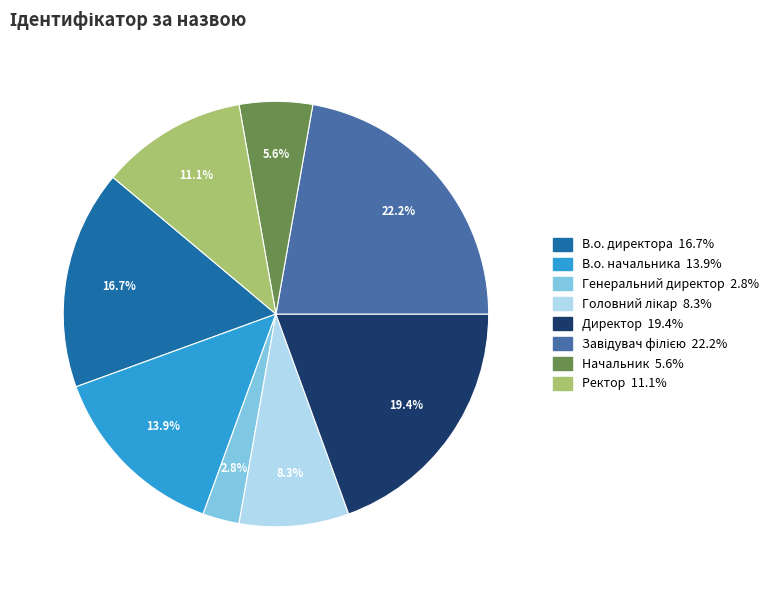

How many slices are in this pie chart?

8